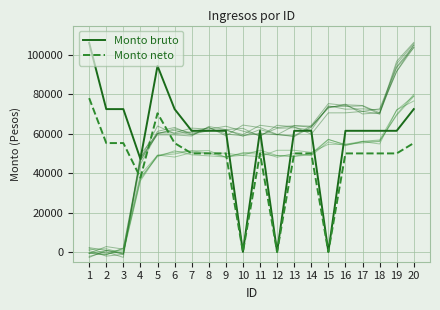

What are all the series names shown in the legend?

Monto bruto, Monto neto